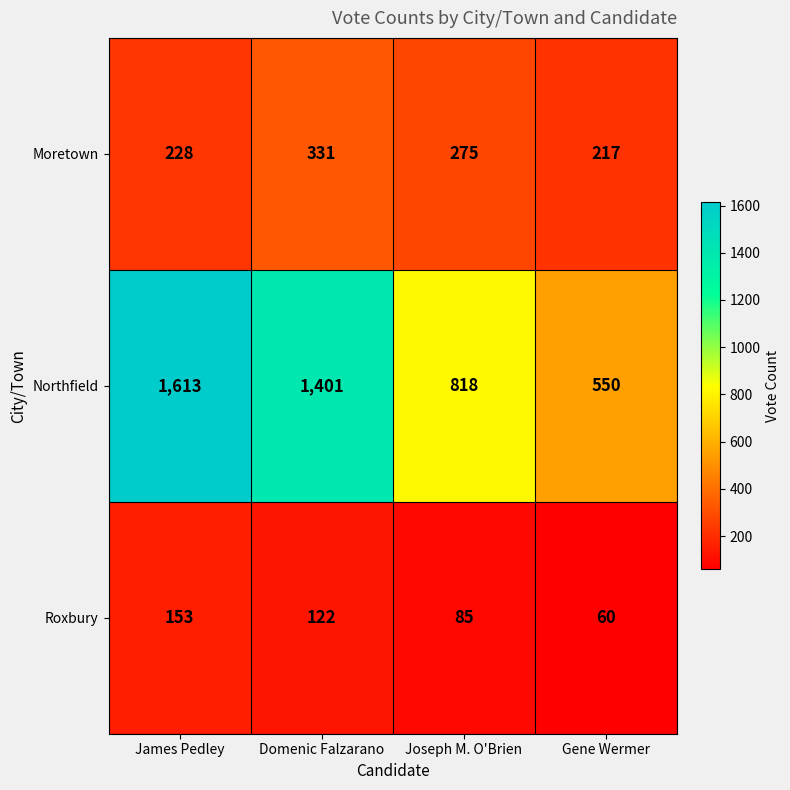

True or false: Roxbury has a value of 147 at Joseph M. O'Brien.

False